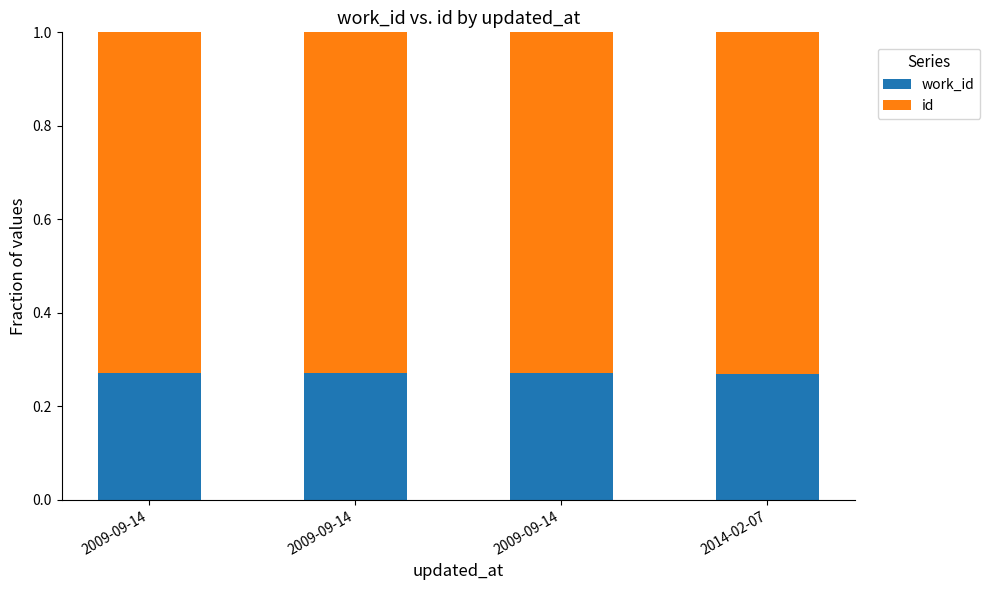

What is the sum of all id values?

2.9